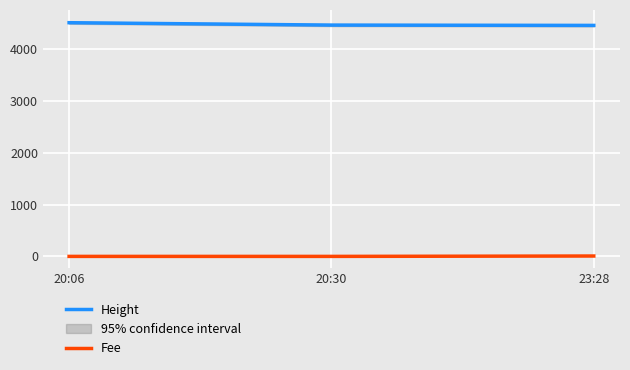

Where is Height nearest to the value 4479?

20:30